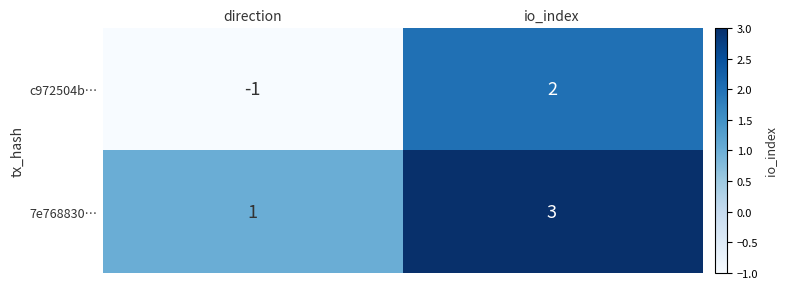

True or false: 7e768830… has a value of 2 at direction.

False